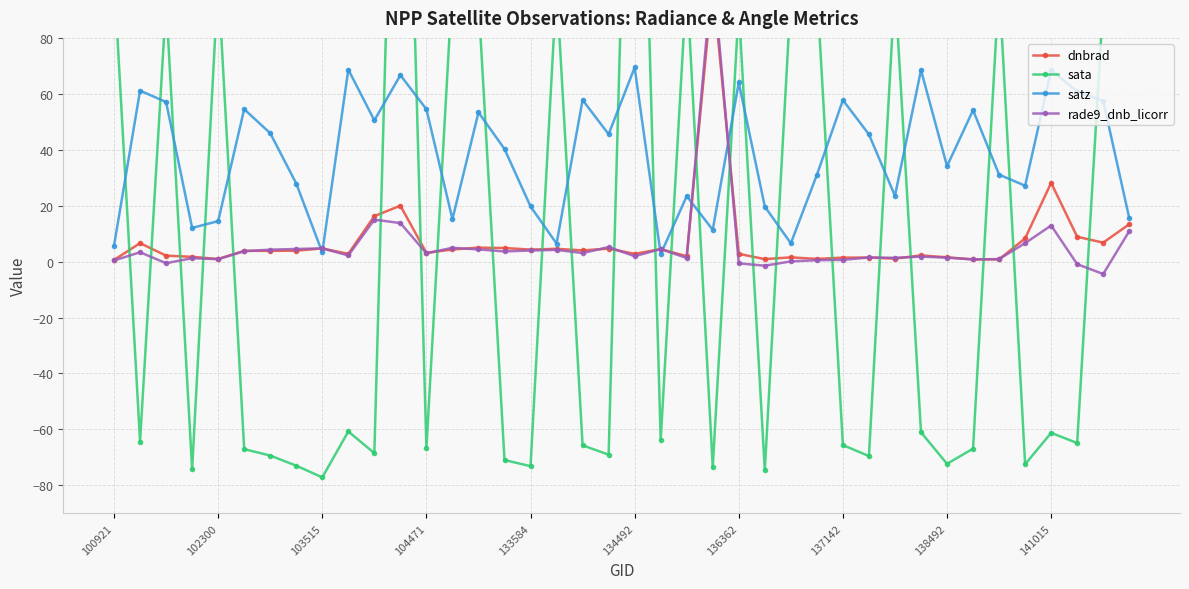

How many values in the sata series exceed -63?

19